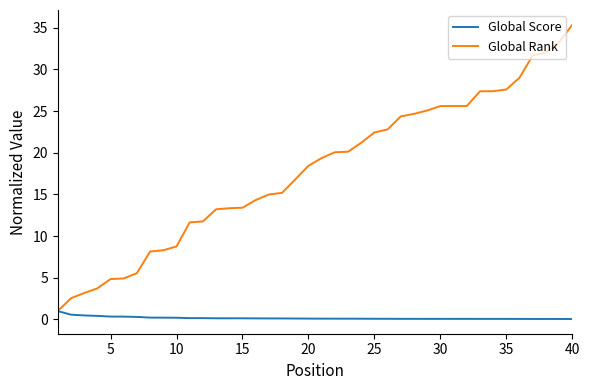

Which series has the largest total across all categories?

Global Rank